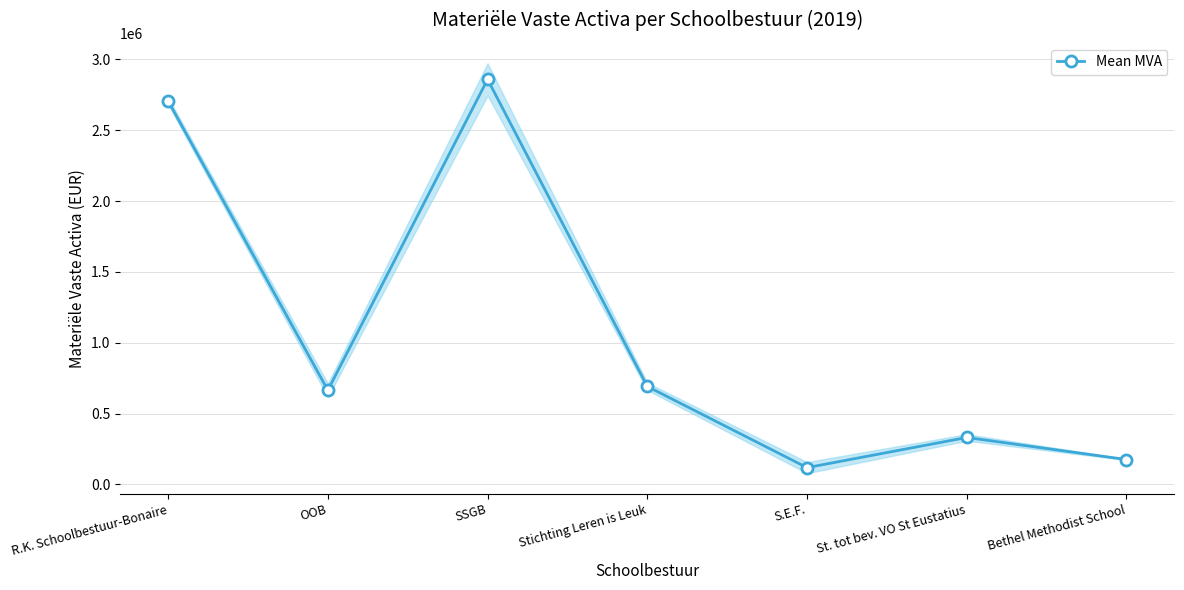

What is the minimum value shown in the chart?

118726.0